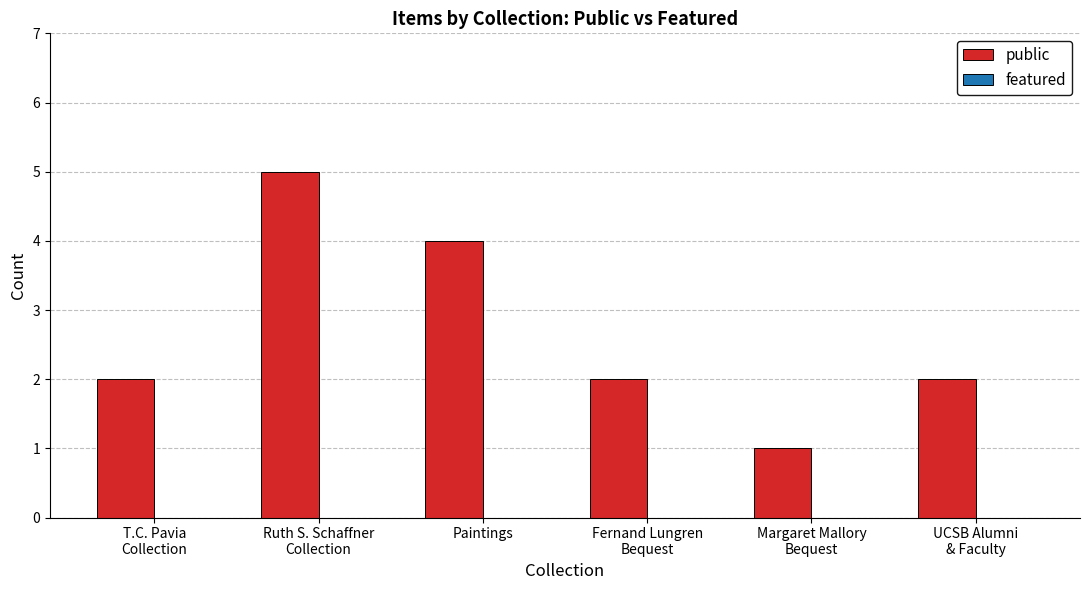

What is the maximum value shown in the chart?

5